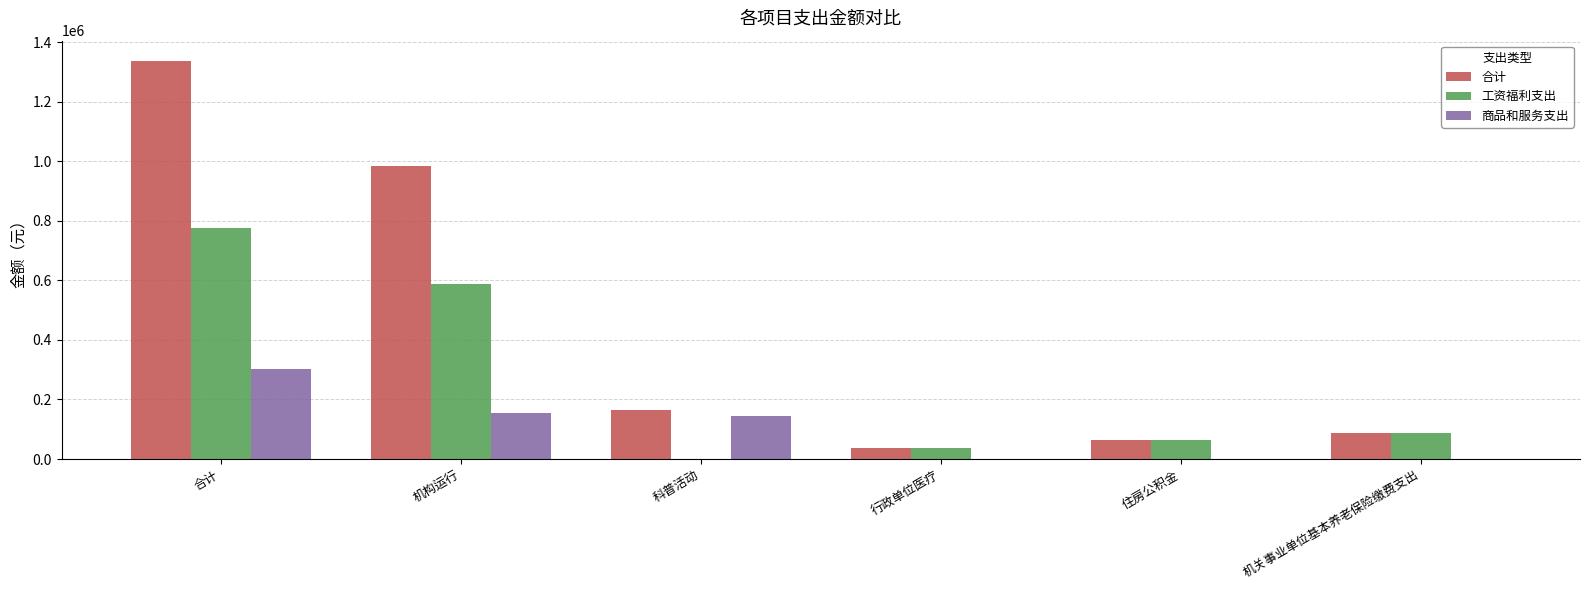

Which series changed the most between 科普活动 and 行政单位医疗?

商品和服务支出